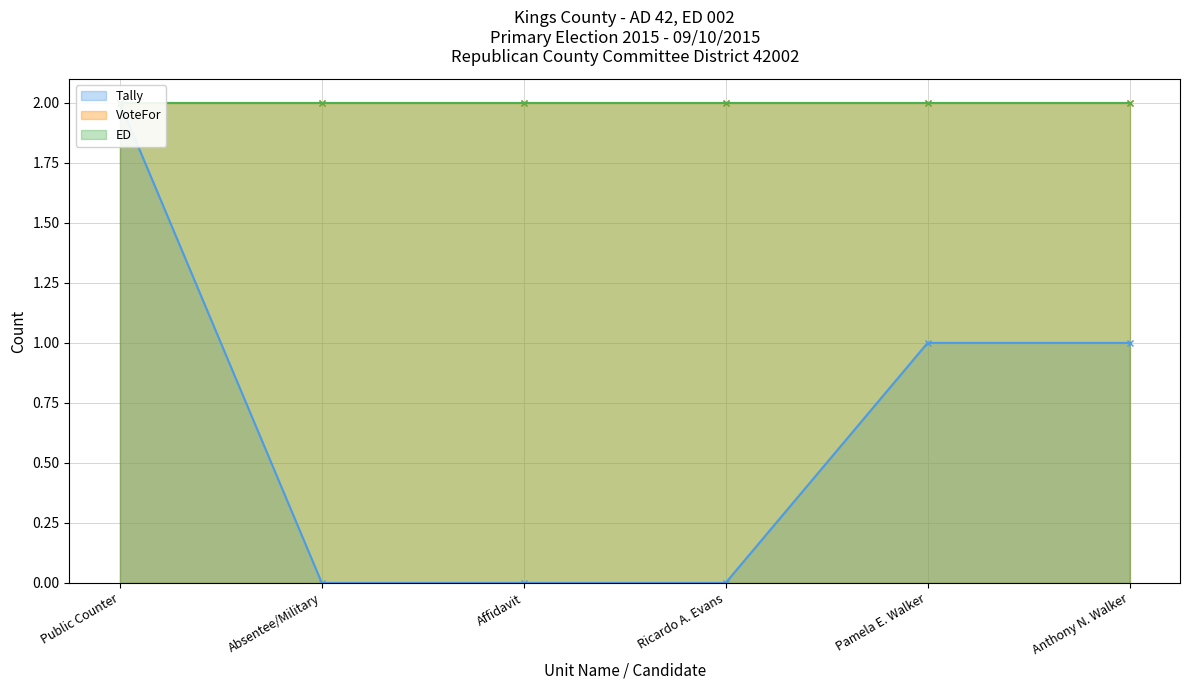

What is the difference between the highest and lowest values at Affidavit?

2